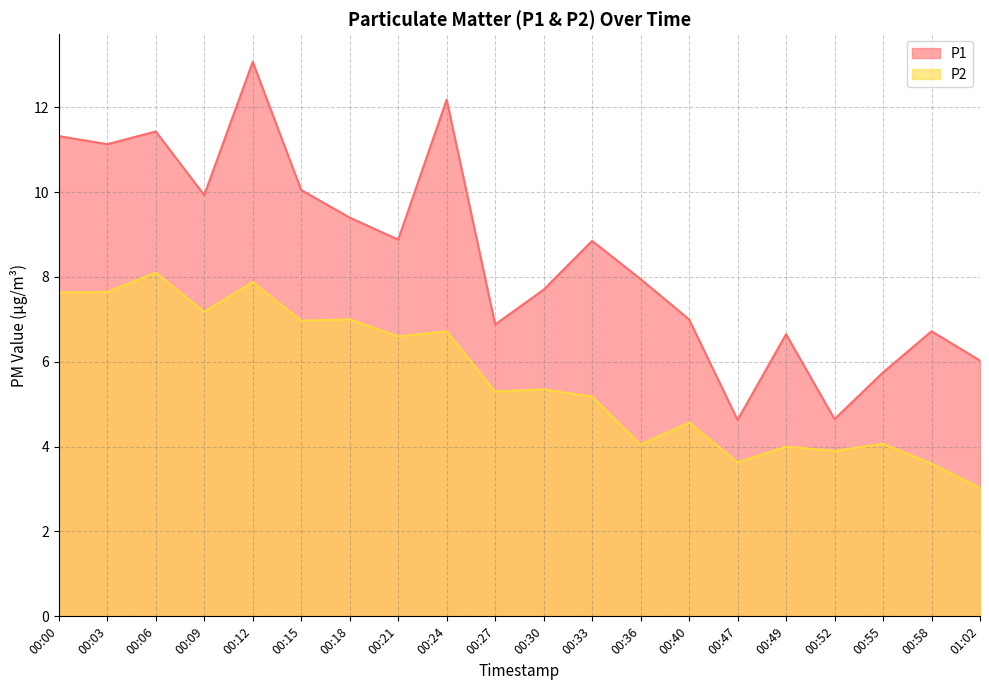

True or false: P1 and P2 cross at least once.

False